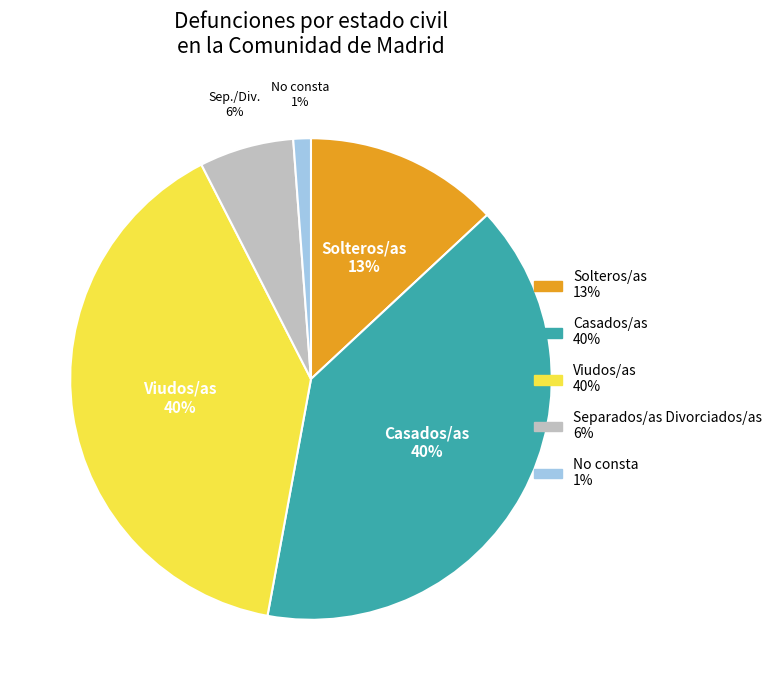

Is there a majority slice in this chart?

No